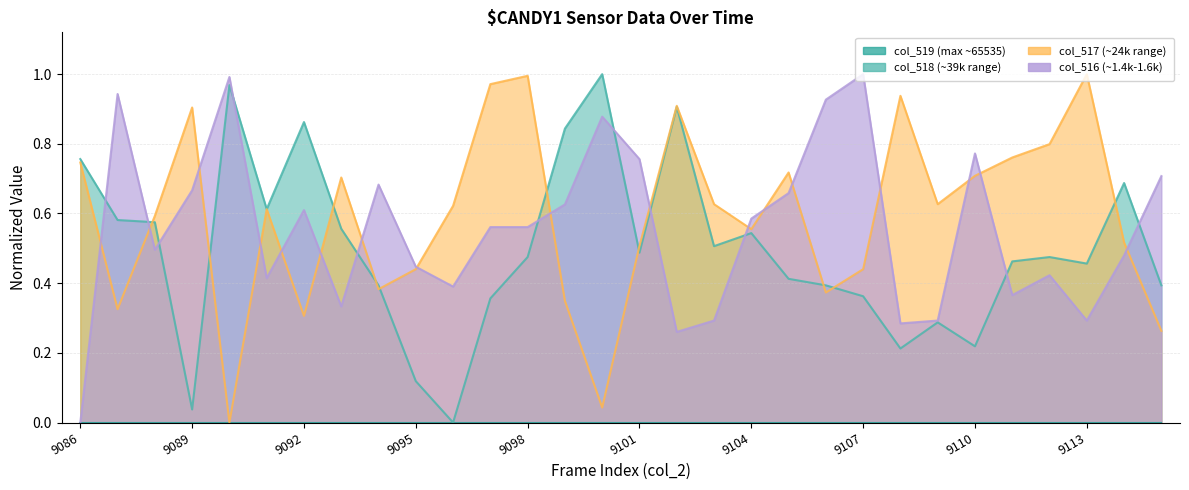

Which label corresponds to the largest value in the chart?

9100